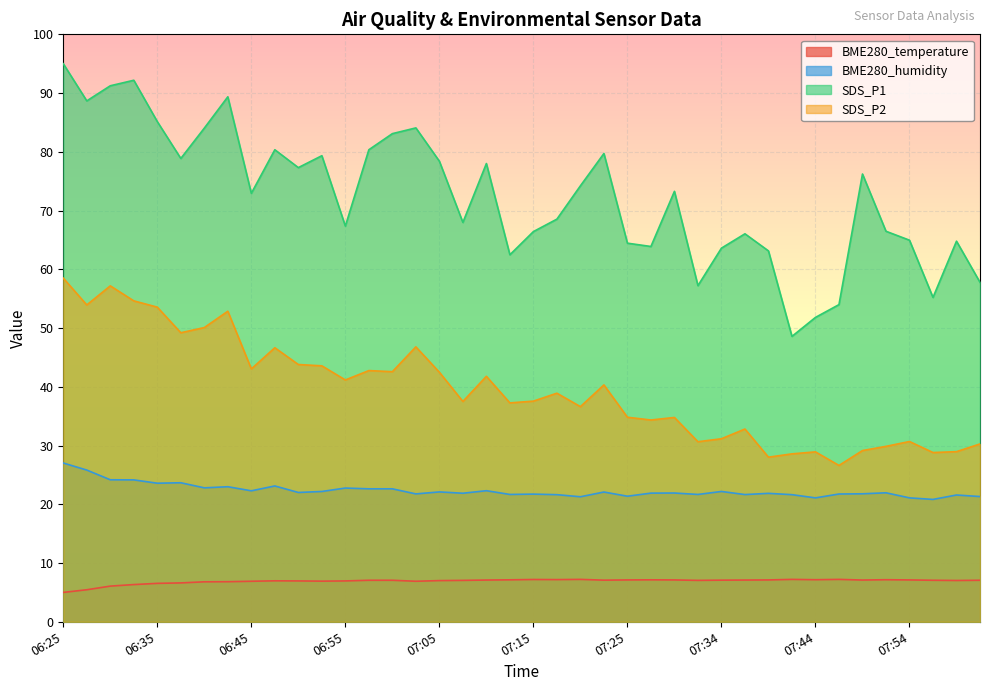

Is it true that BME280_humidity equals 35.5 at 07:30?

False